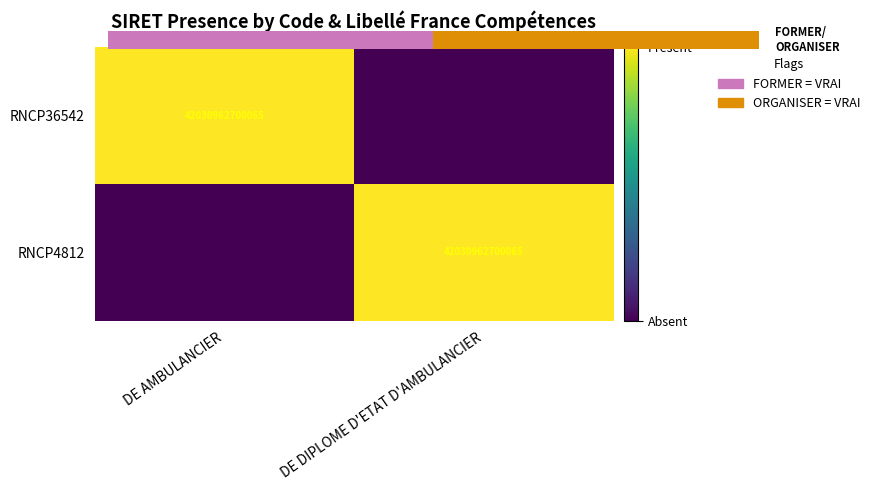

What is the sum of all RNCP36542 values?

1